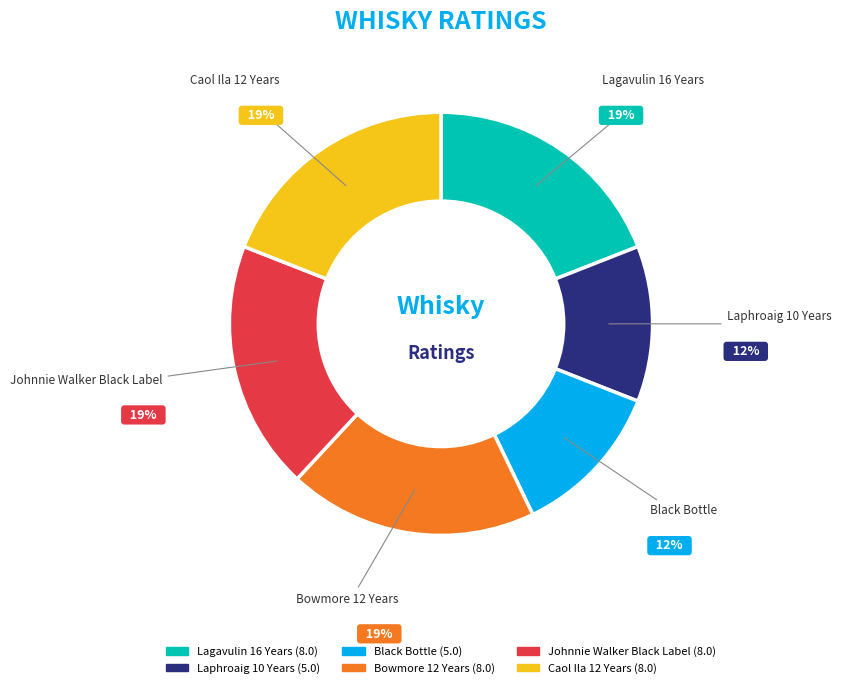

What percentage is the Bowmore 12 Years slice, to the nearest percent?

19%